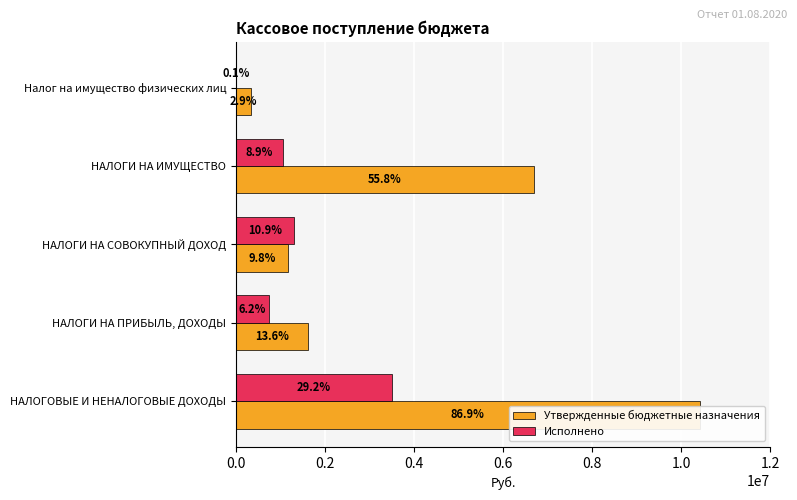

What is the average value of the Утвержденные бюджетные назначения series?

4054660.0